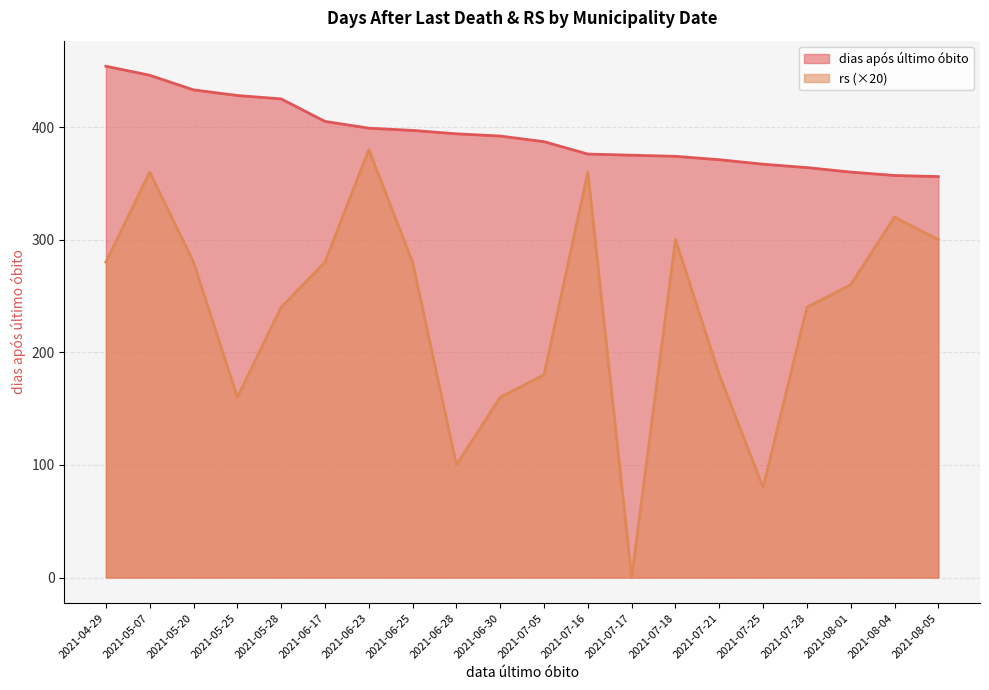

What is the average value of the dias após último óbito series?

393